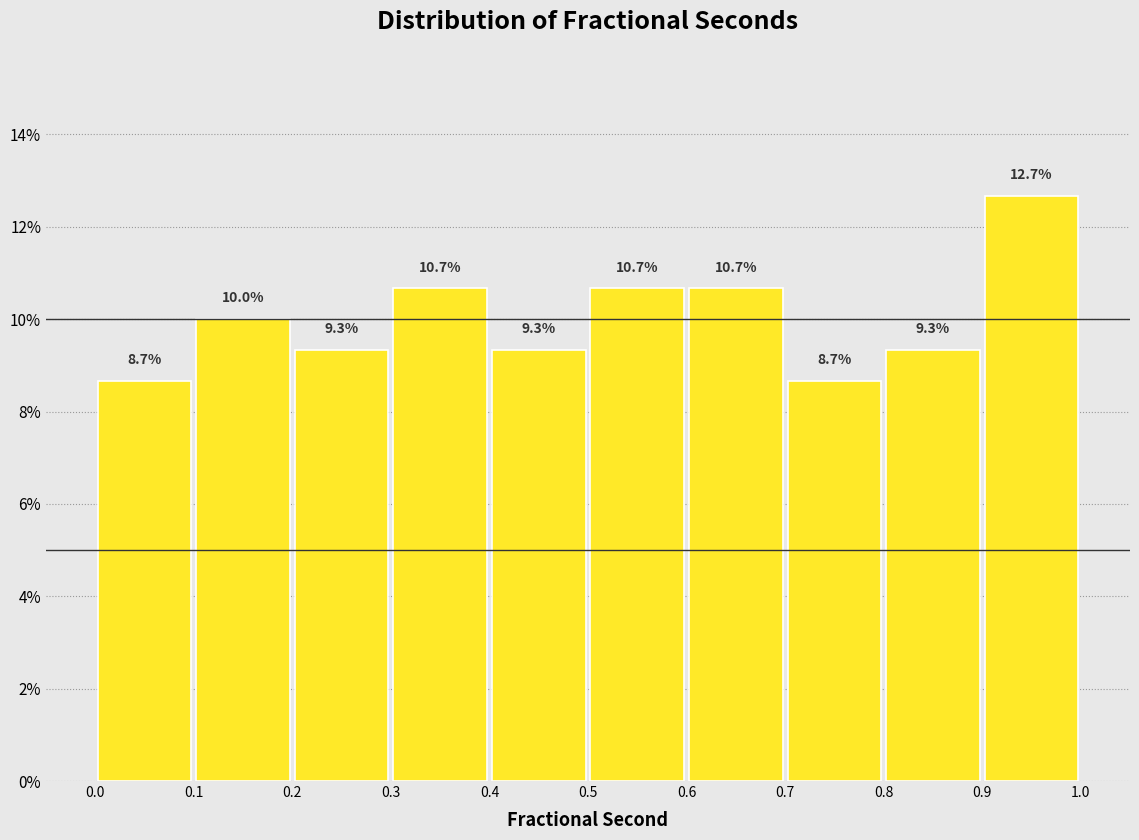

Reading left to right, transcribe this chart: for each bar, give the range it covers on the x-axis and its height.

0.0 to 0.1: 8.7
0.1 to 0.2: 10.0
0.2 to 0.3: 9.3
0.3 to 0.4: 10.7
0.4 to 0.5: 9.3
0.5 to 0.6: 10.7
0.6 to 0.7: 10.7
0.7 to 0.8: 8.7
0.8 to 0.9: 9.3
0.9 to 1.0: 12.7